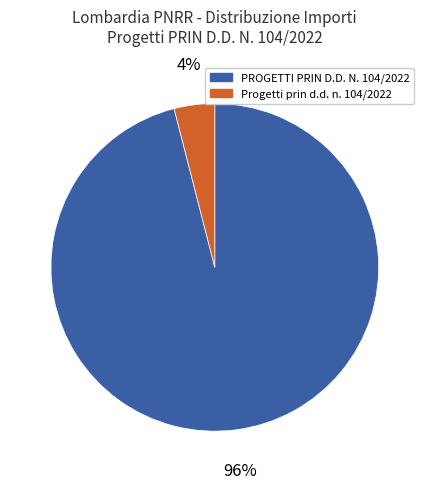

To the nearest percent, what is the difference between the largest and smallest slice percentages?

92%